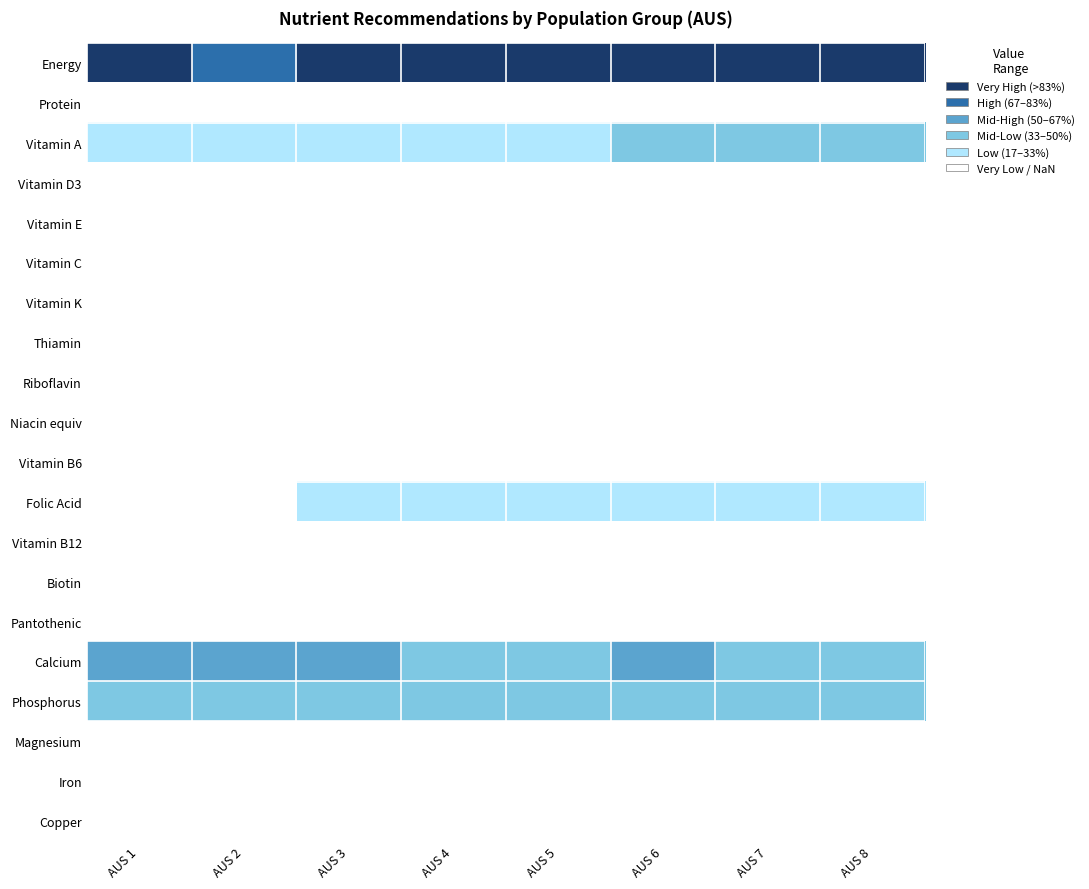

Rank the series at AUS 7 from lowest to highest value.

Protein, Vitamin D3, Vitamin E, Vitamin C, Vitamin K, Thiamin, Riboflavin, Niacin equiv, Vitamin B6, Vitamin B12, Biotin, Pantothenic, Magnesium, Iron, Copper, Folic Acid, Vitamin A, Calcium, Phosphorus, Energy